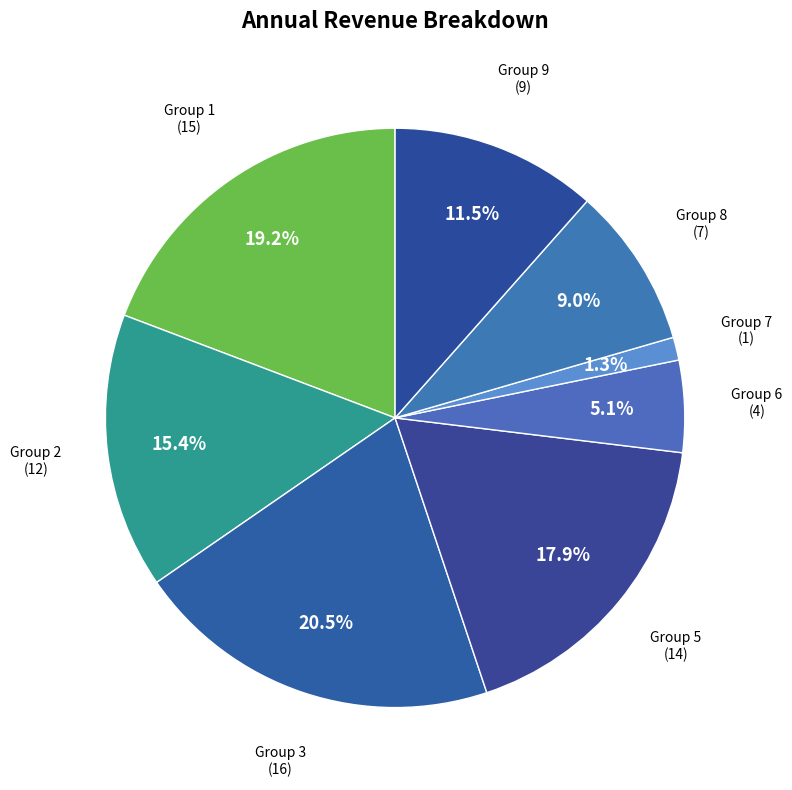

How many segments does this pie chart have?

8